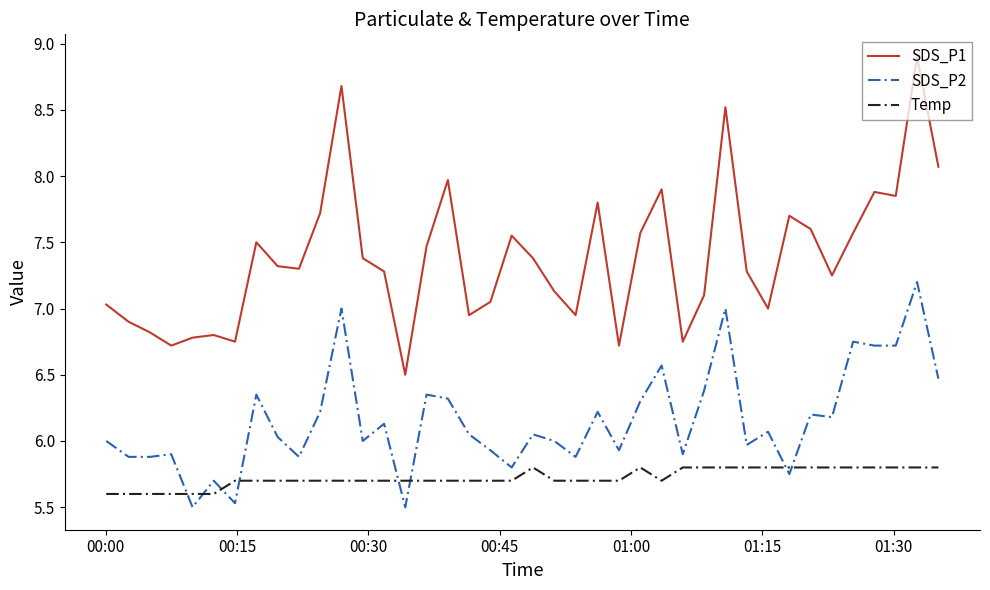

How many series are shown in this chart?

3